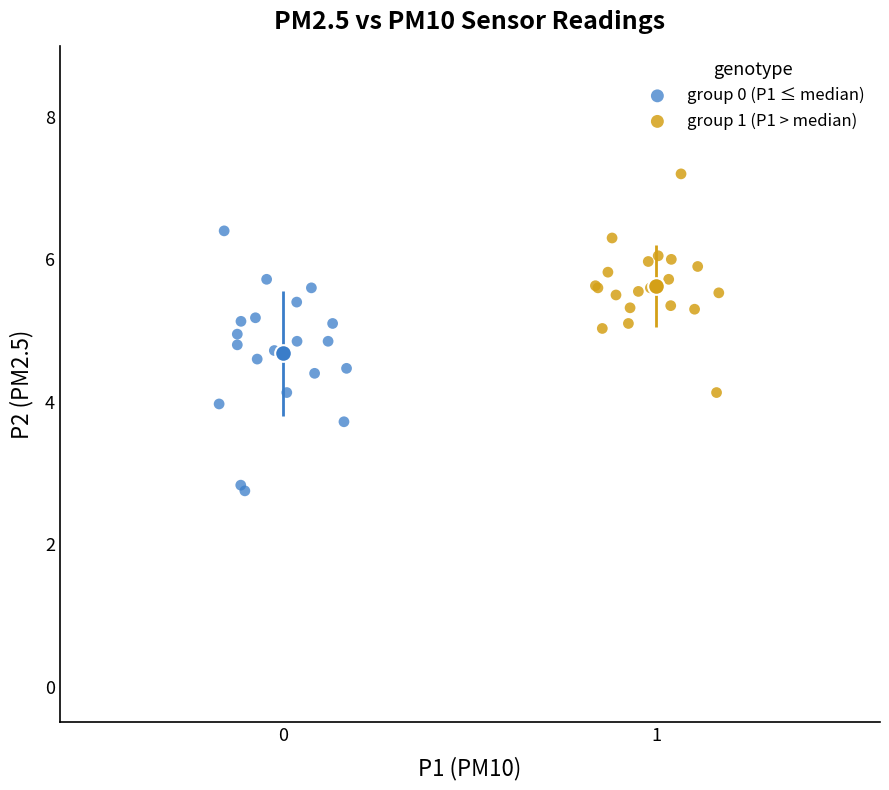

Which series contains the highest Y value?

group 1 (P1 > median)